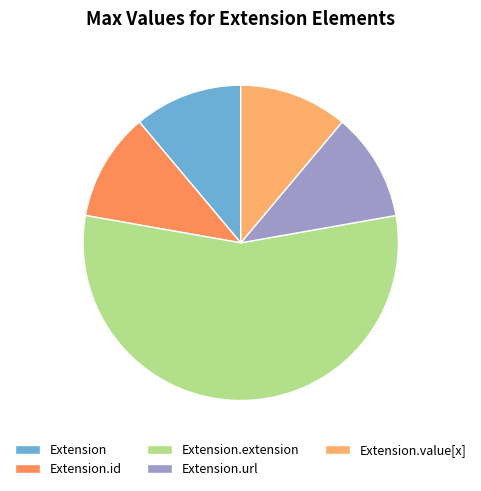

How many segments does this pie chart have?

5